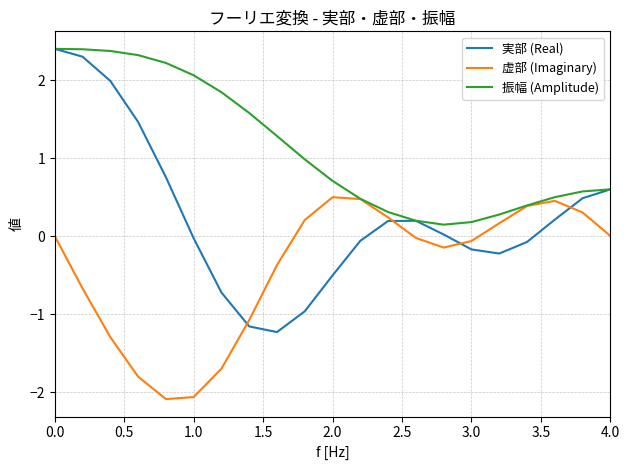

How many positive values does the 実部 (Real) series have?

11